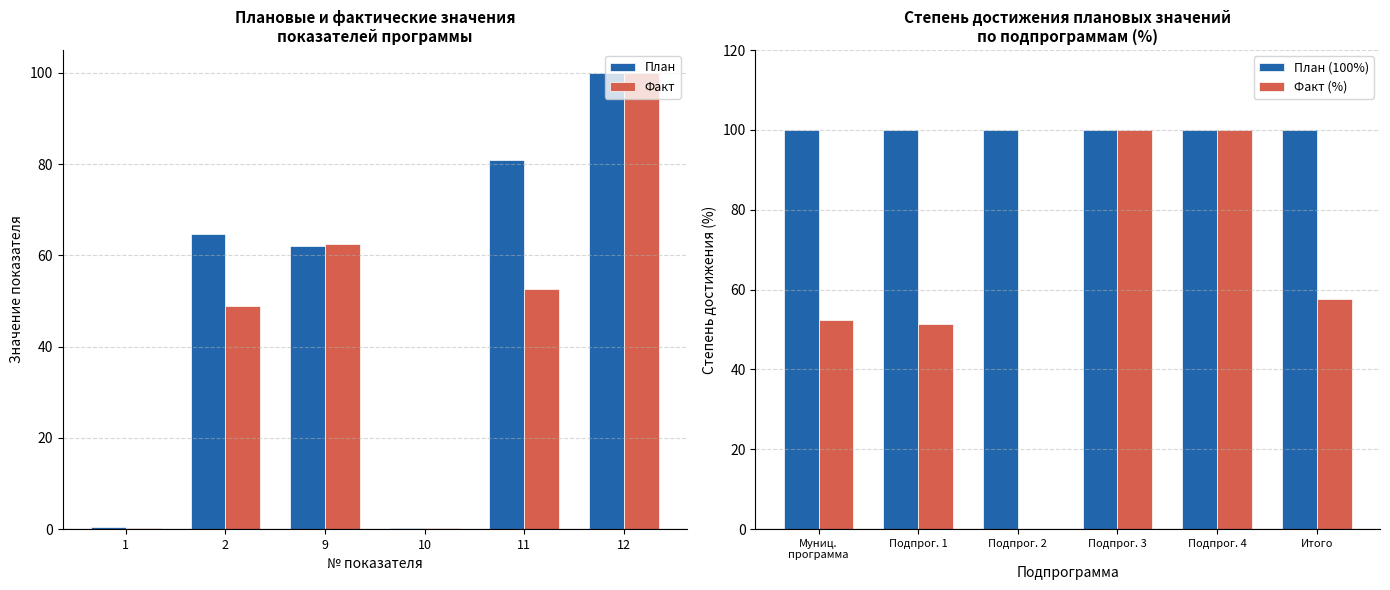

What is the maximum value shown in the chart?

100.0